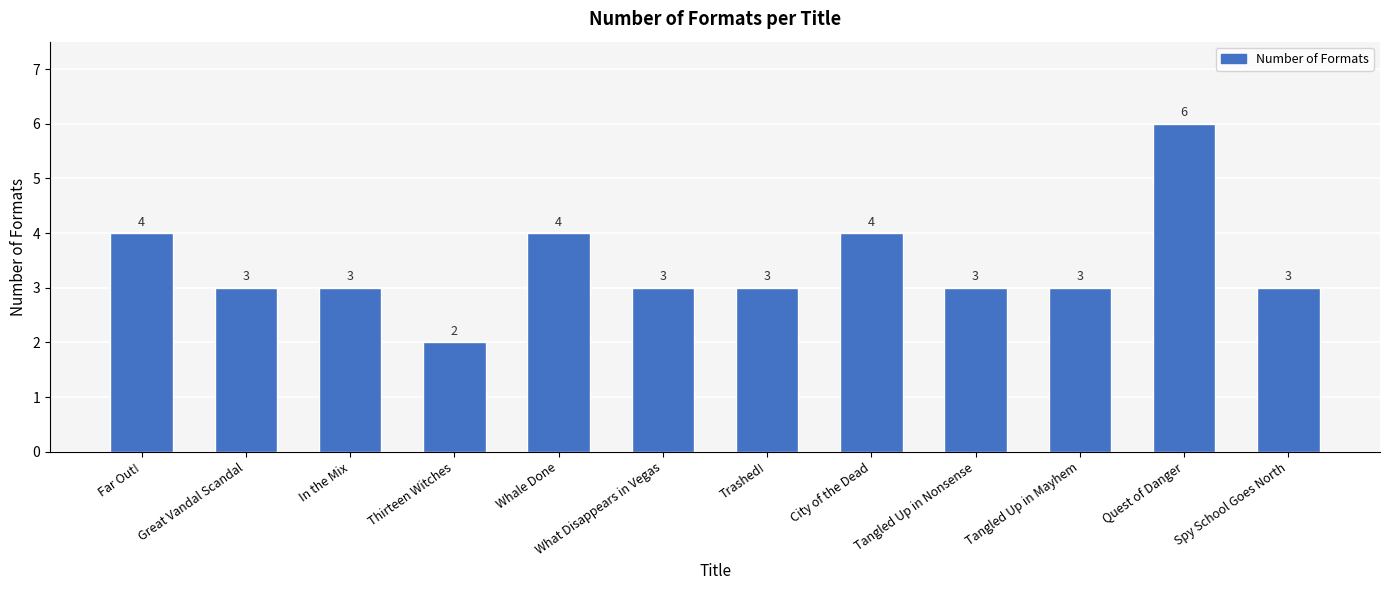

What is the value of the 7th bar from the left?

3